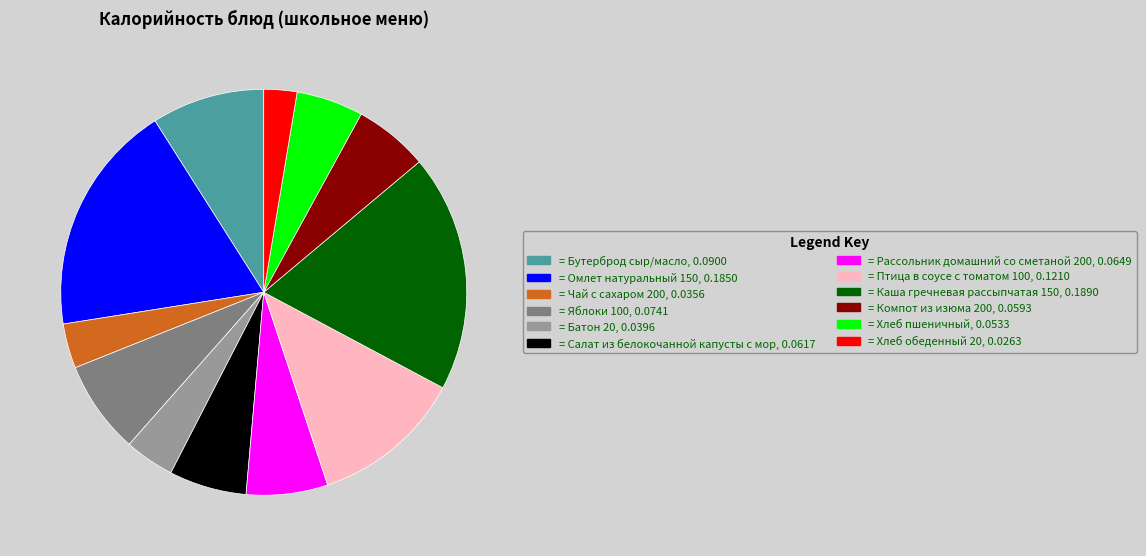

Is there a majority slice in this chart?

No